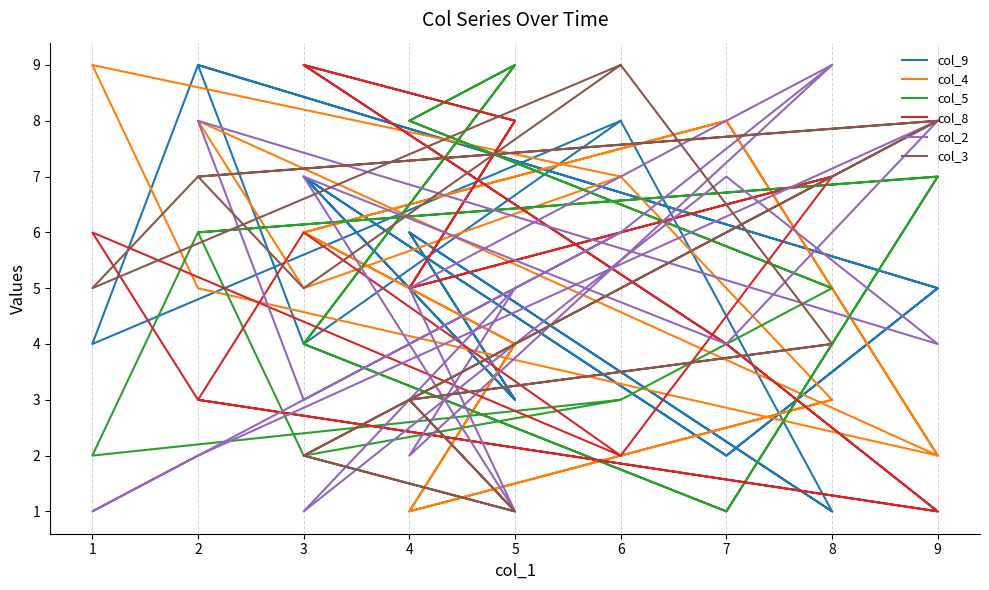

Which series has the largest range (max minus min)?

col_9